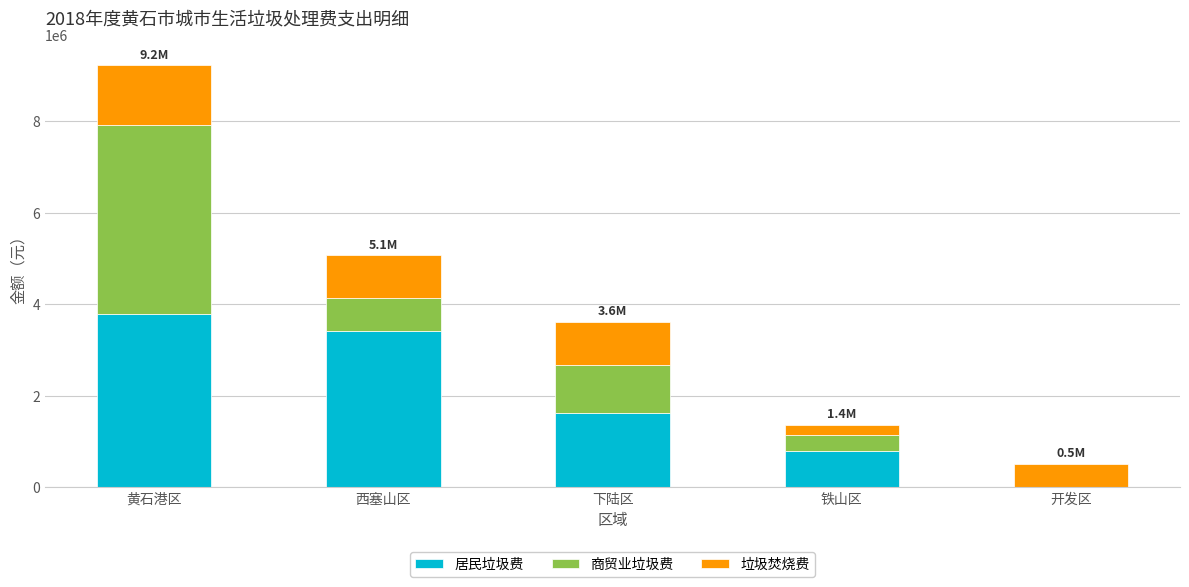

What is the total value across all series at 西塞山区?

5068698.3